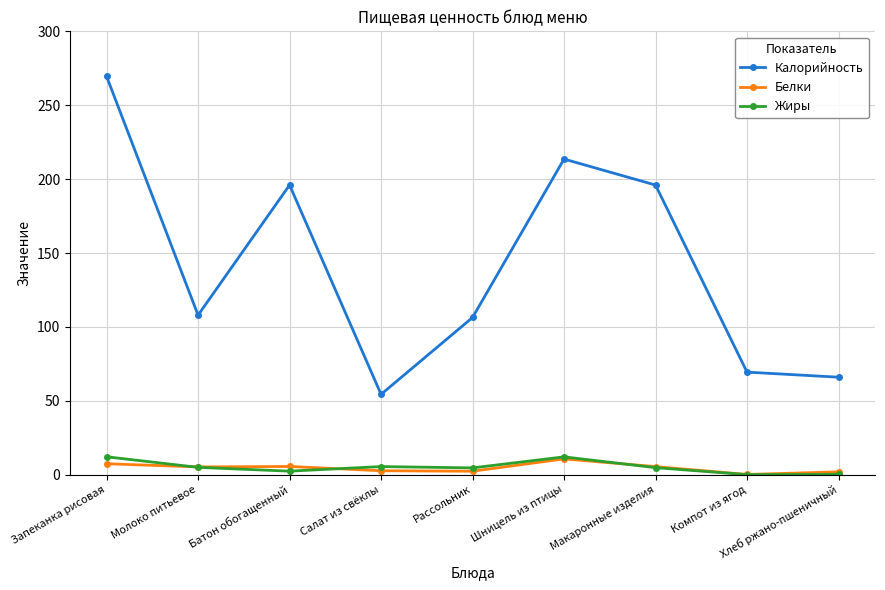

What are all the series names shown in the legend?

Калорийность, Белки, Жиры